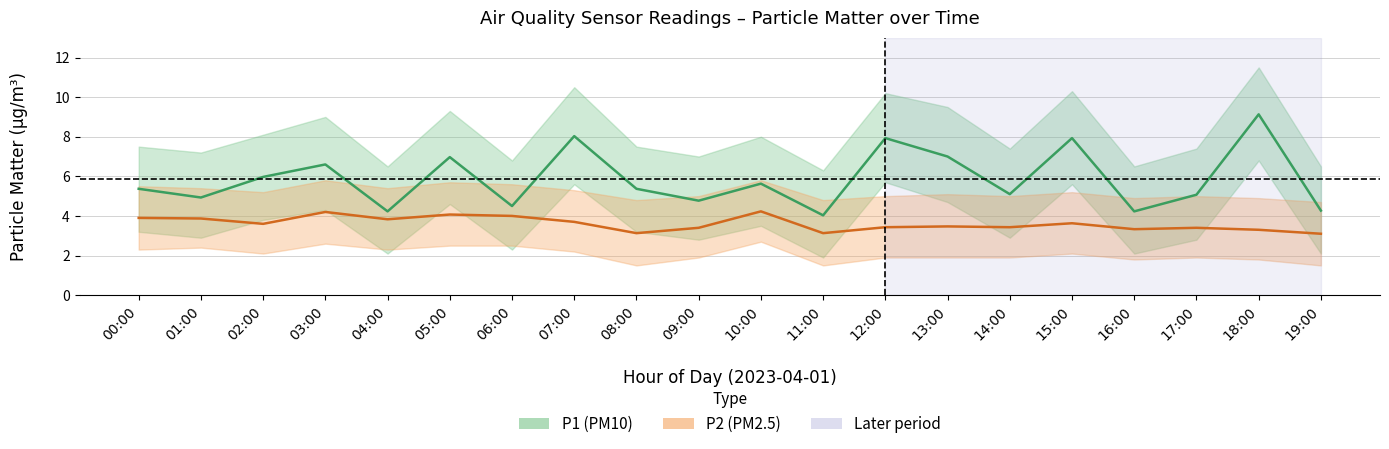

True or false: P1 (PM10) and P2 (PM2.5) intersect in this chart.

False